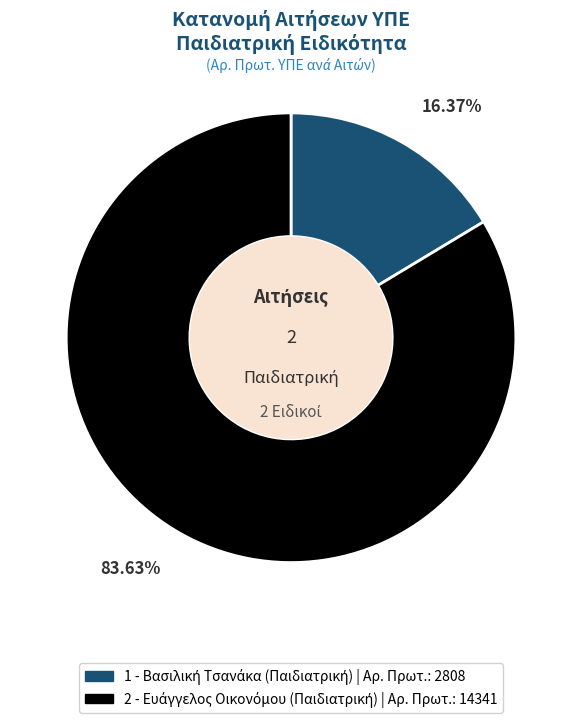

Count the number of slices in the pie.

2